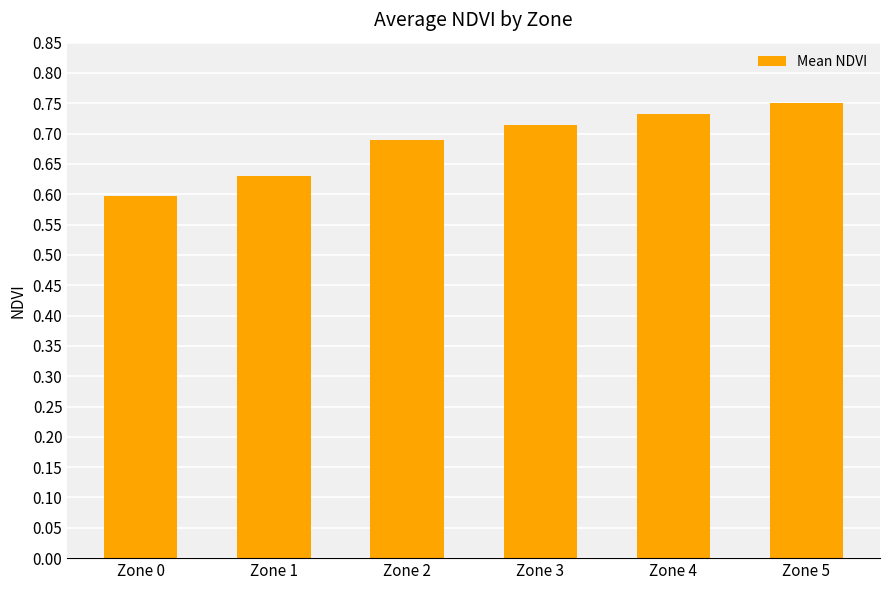

At which category does the chart reach its peak across all series?

Zone 5